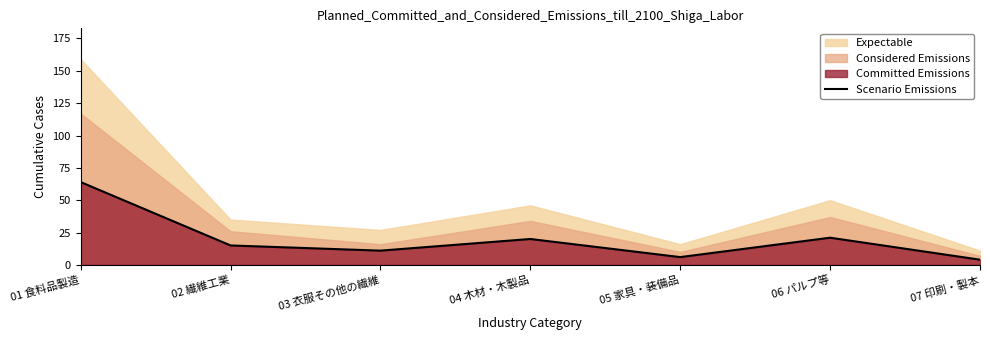

What is the difference between the values at 05 家具・装備品 and 01 食料品製造?

58